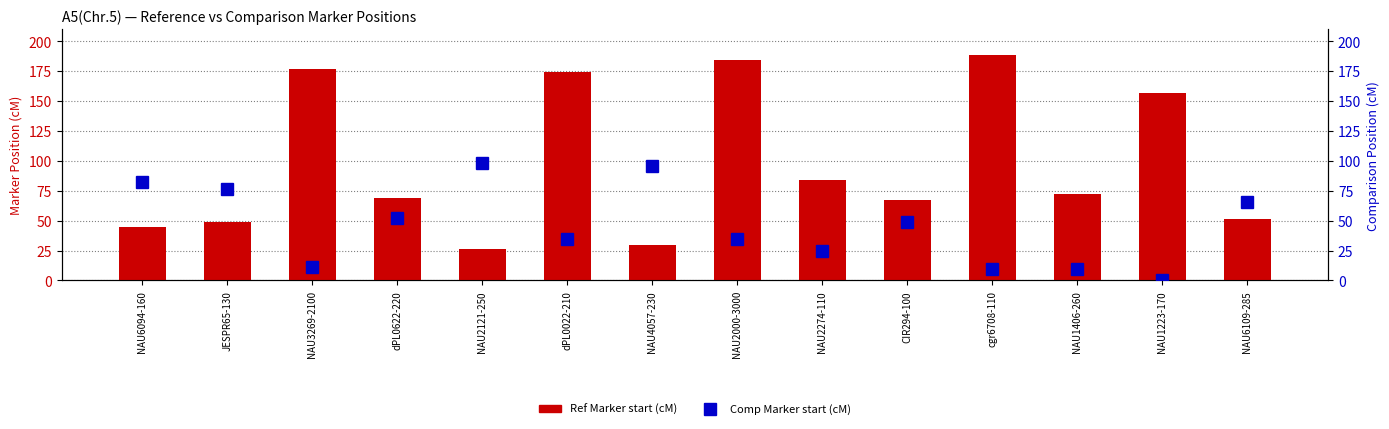

At NAU1406-260, list the series in order from smallest to largest.

Comp Marker start (cM), Ref Marker start (cM)